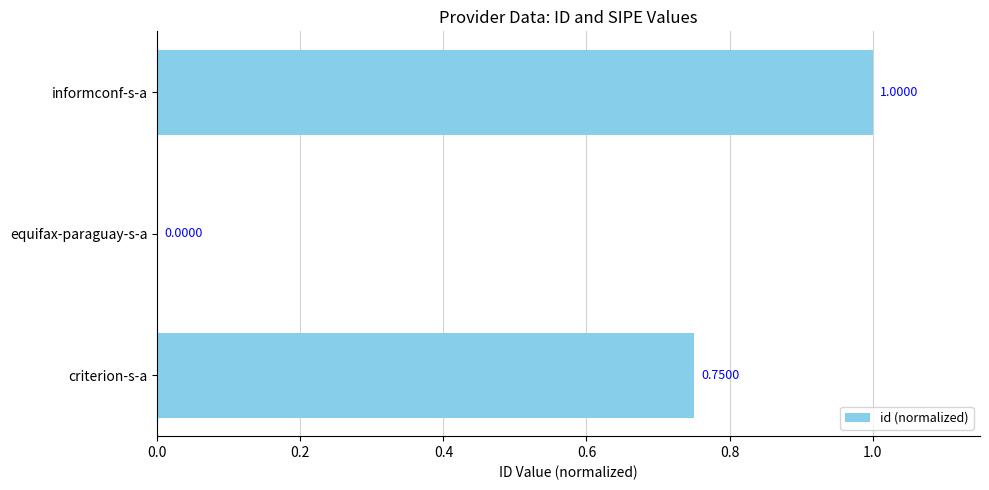

What is the sum of all values?

1.8